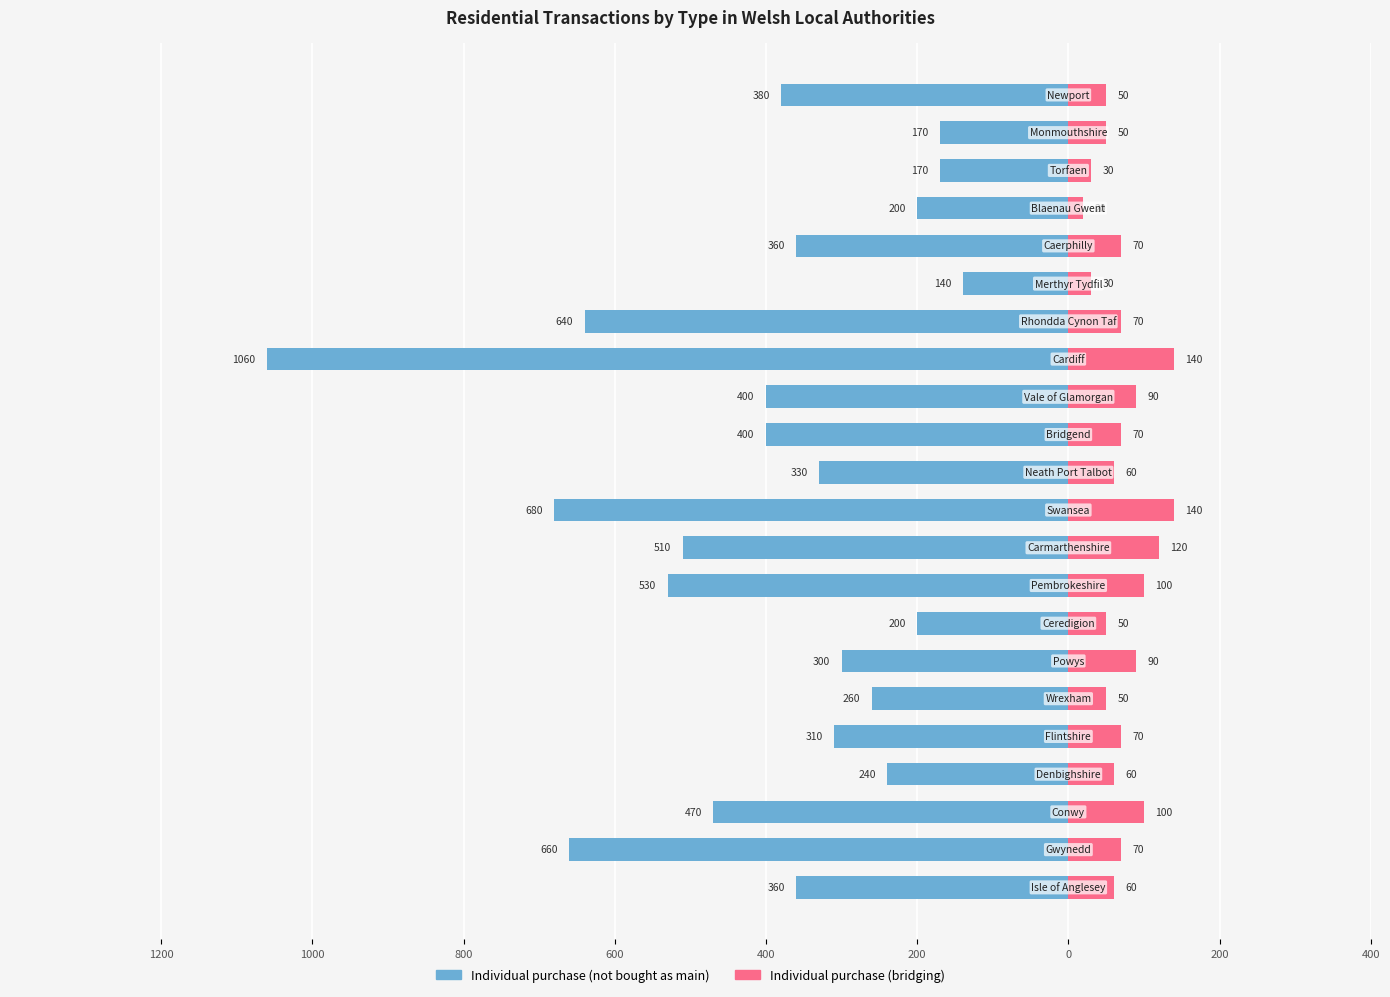

Reading left to right, list all the values displayed in this chart.

Individual purchase (not bought as main): -360	-660	-470	-240	-310	-260	-300	-200	-530	-510	-680	-330	-400	-400	-1060	-640	-140	-360	-200	-170	-170	-380
Individual purchase (bridging): 60	70	100	60	70	50	90	50	100	120	140	60	70	90	140	70	30	70	20	30	50	50